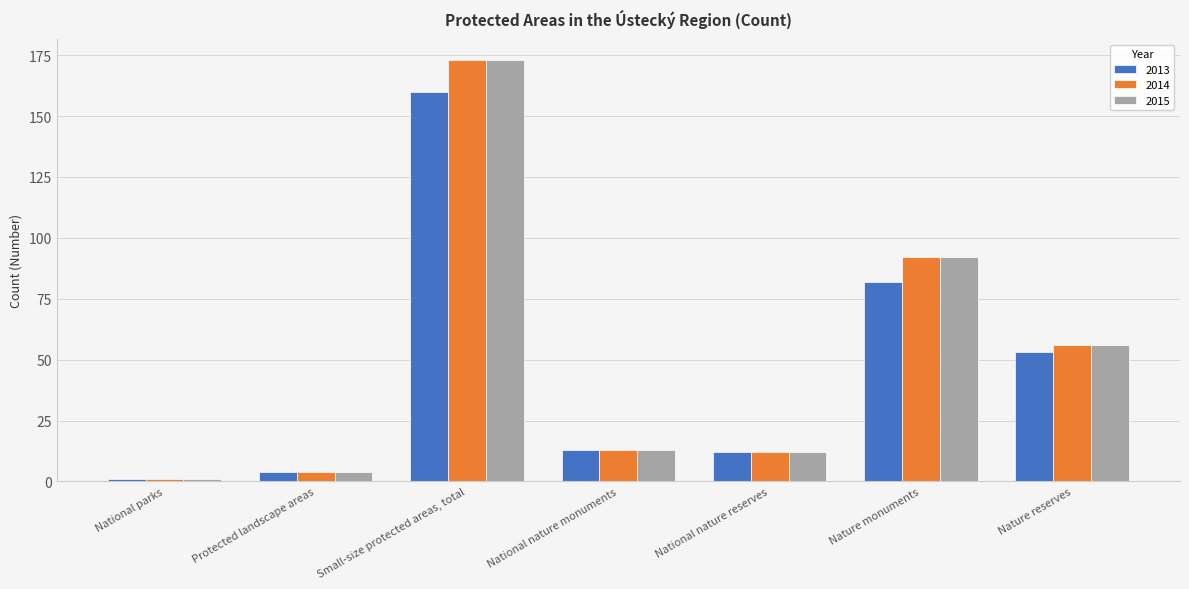

What is the difference between the maximum and minimum values in the 2015 series?

172